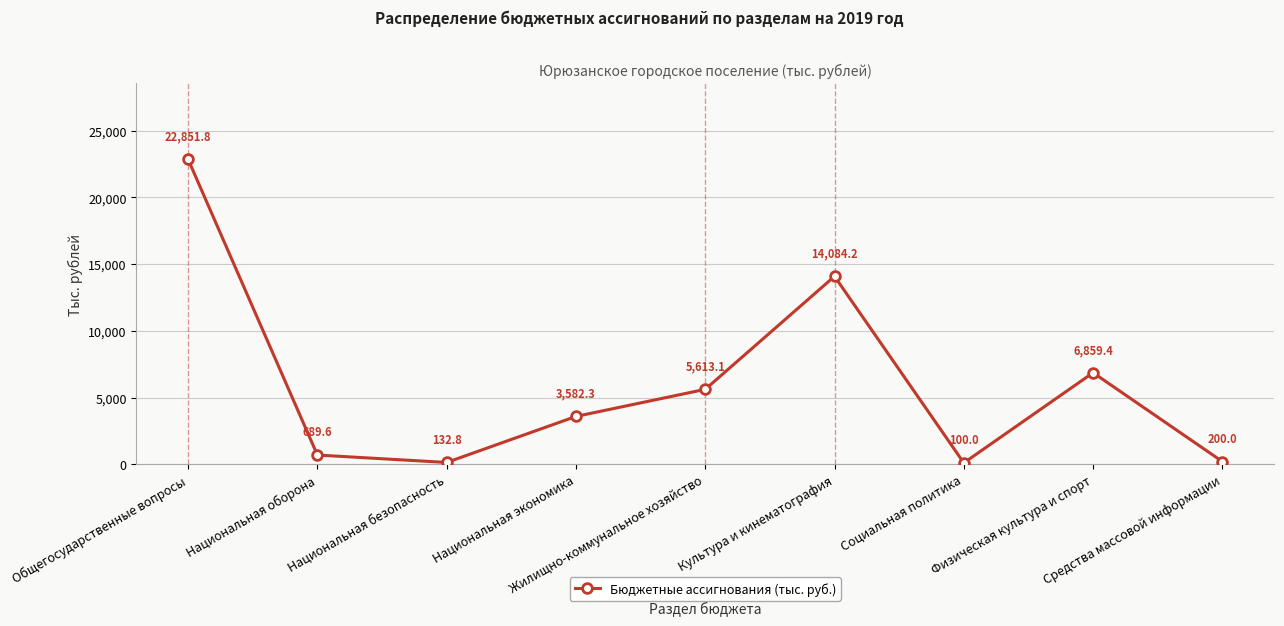

How many values are below 3582?

4